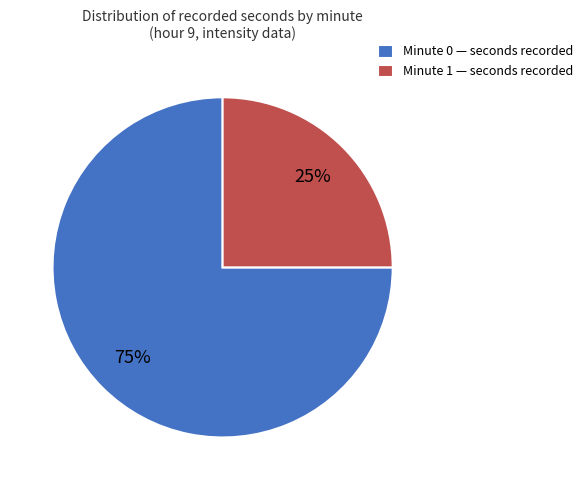

Between Minute 0 and Minute 1, which is larger?

Minute 0